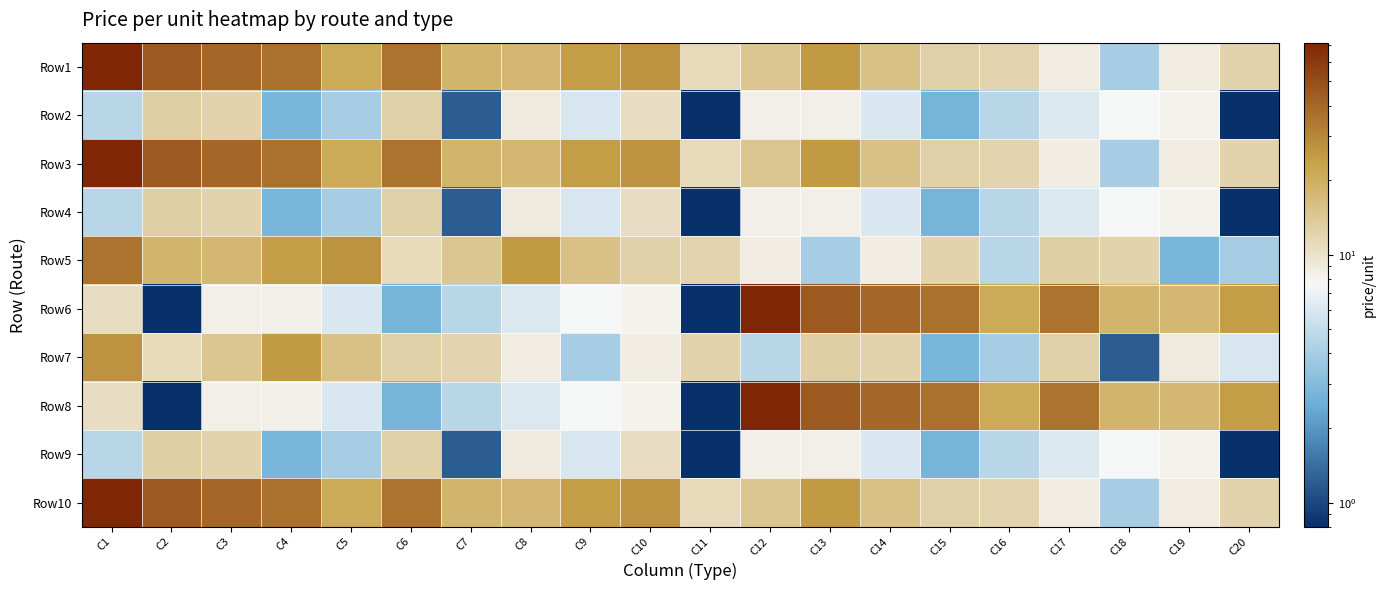

List the series in order of their peak value, lowest first.

Row2, Row4, Row9, Row7, Row5, Row1, Row3, Row6, Row8, Row10